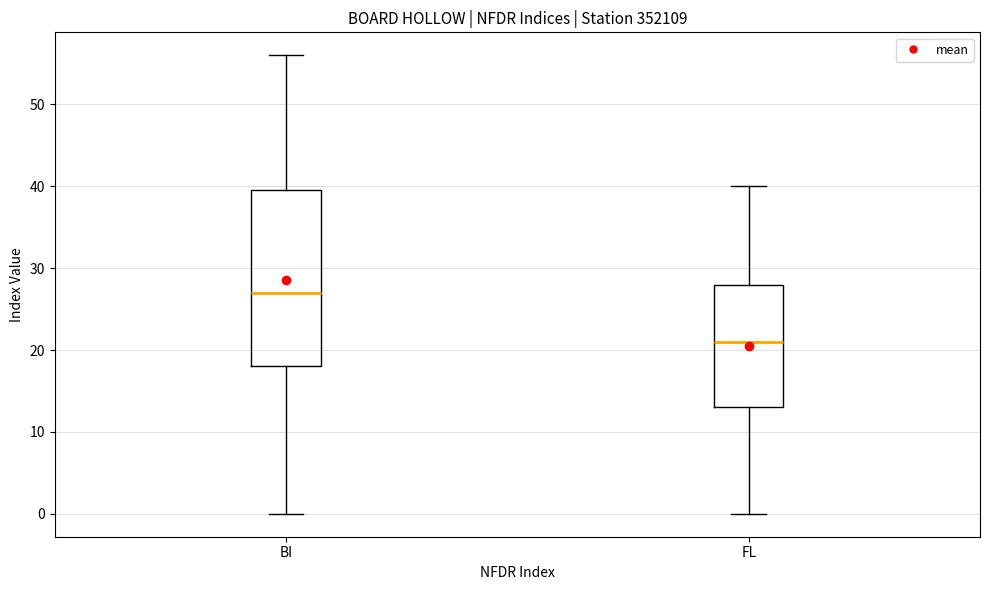

Which box's median line is the highest?

BI